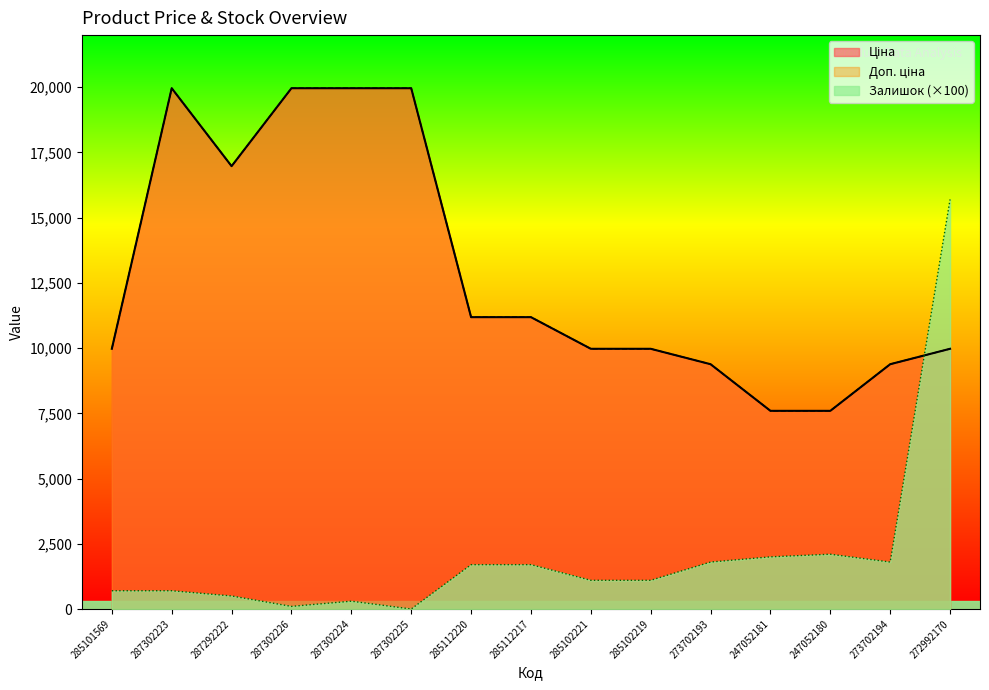

What is the total value across all series at 287302225?

39928.3